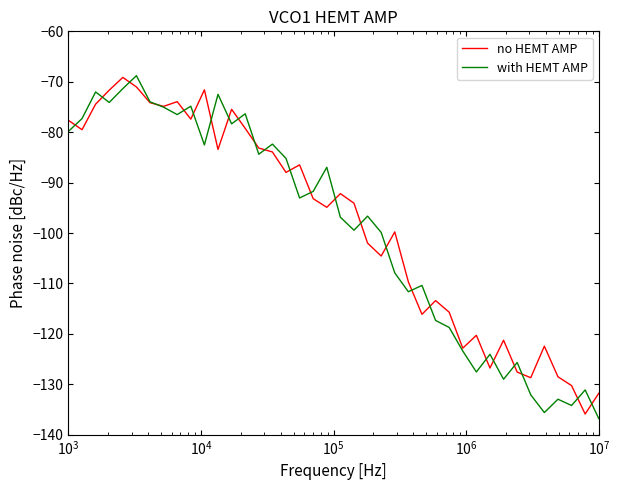

After their last crossing, which series has the higher values: with HEMT AMP or no HEMT AMP?

no HEMT AMP